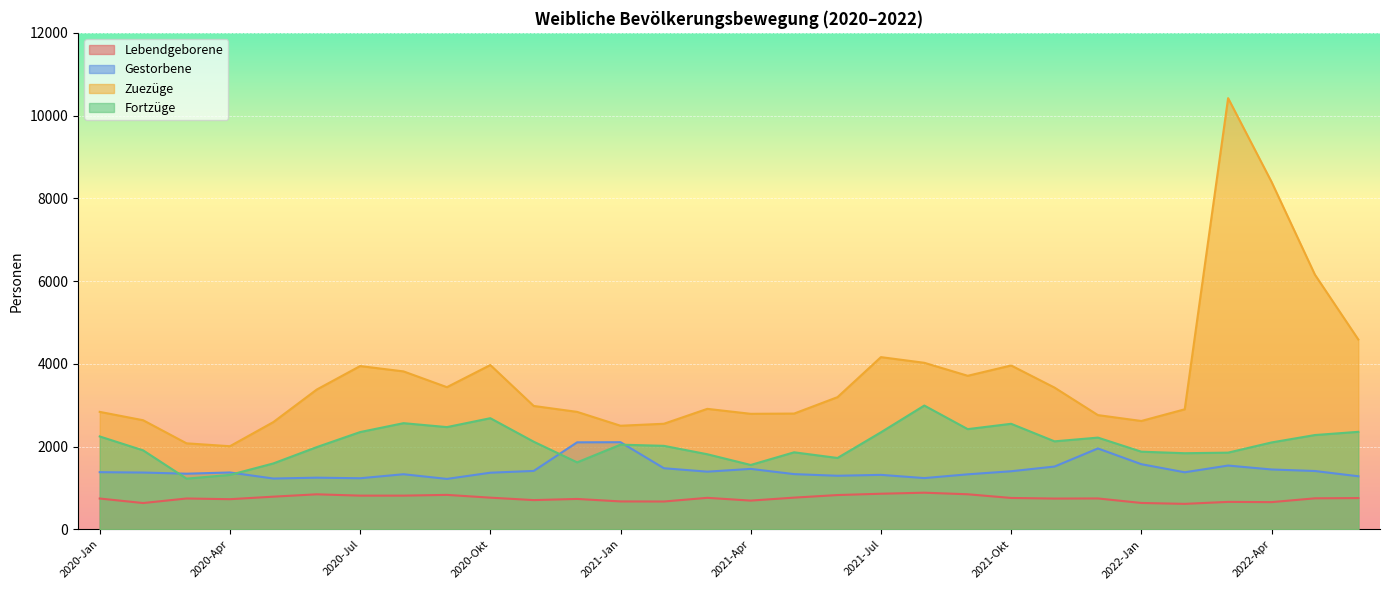

How many data points in Lebendgeborene are less than 752?

15